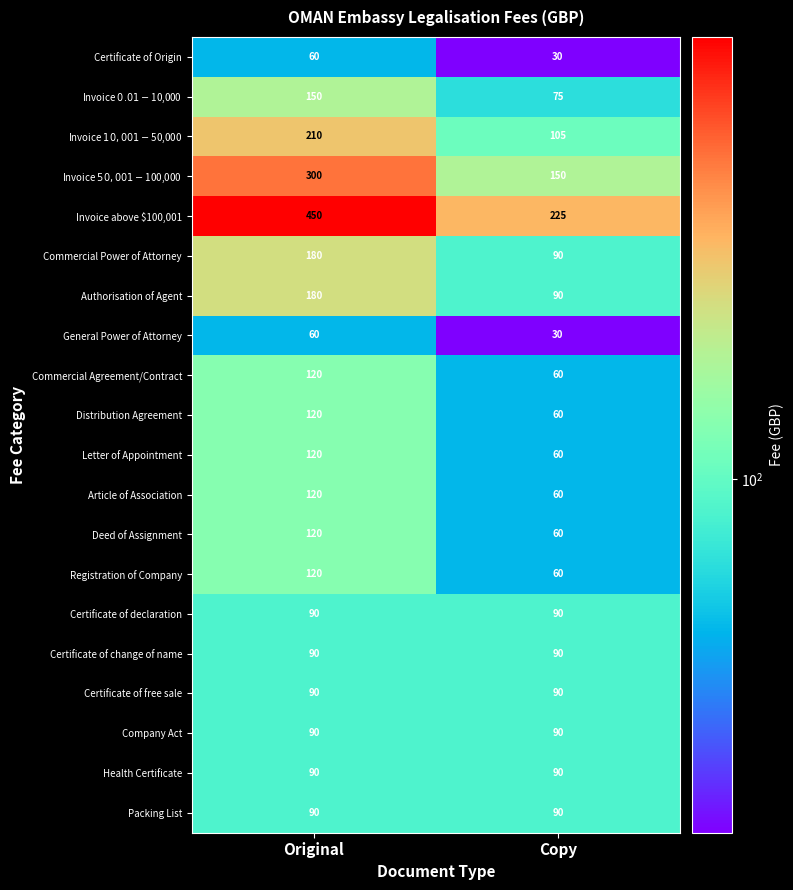

What is the maximum value for Distribution Agreement?

120